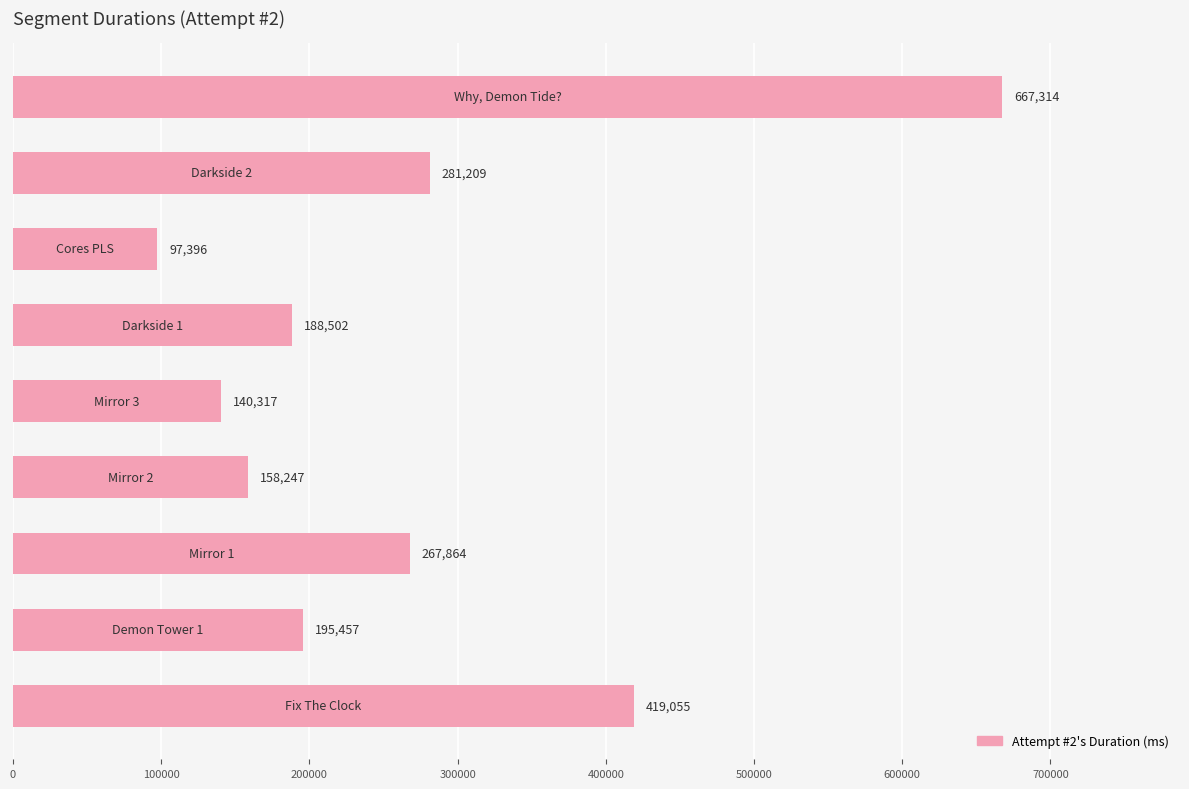

Reading bottom to top, what are all the values shown in this chart?

419055	195457	267864	158247	140317	188502	97396	281209	667314